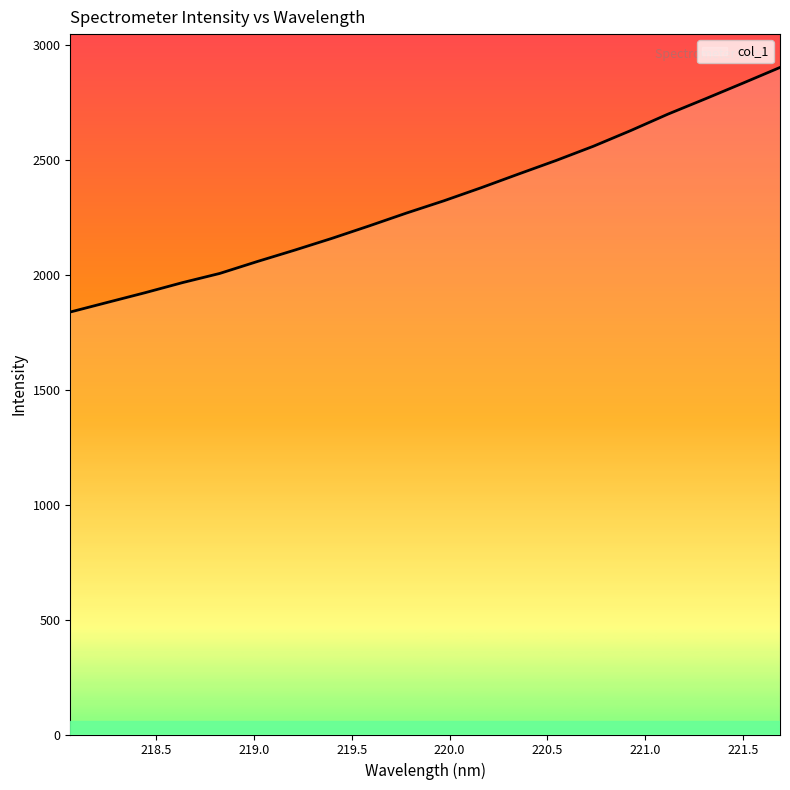

What is the difference between the maximum and minimum values?

1063.7